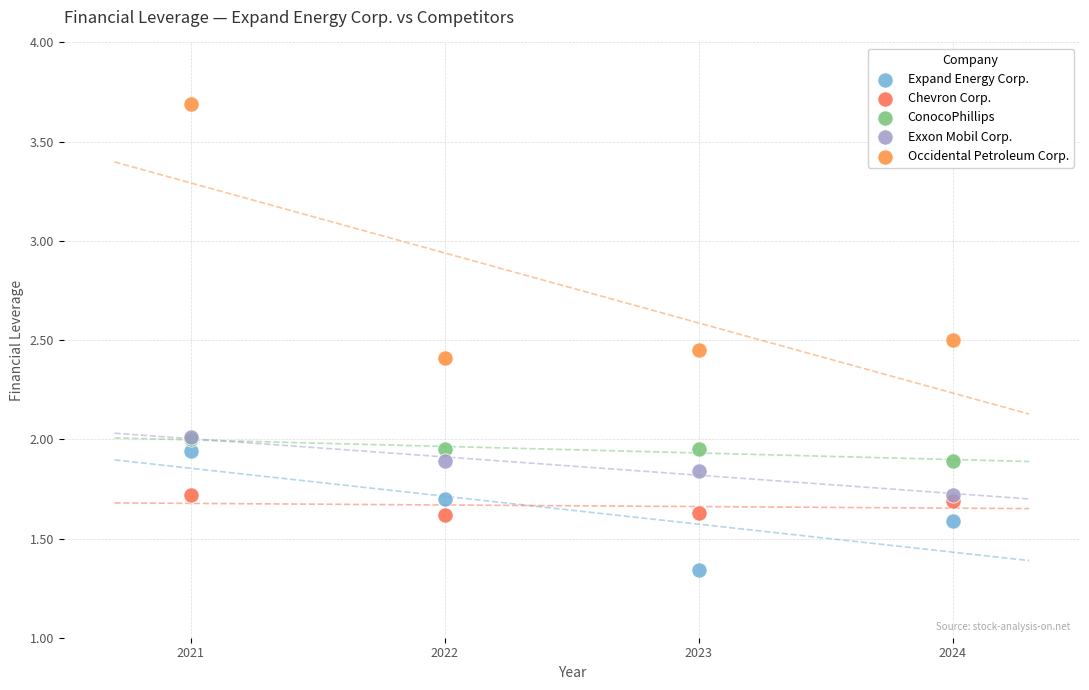

What are all the series names shown in the legend?

Expand Energy Corp., Chevron Corp., ConocoPhillips, Exxon Mobil Corp., Occidental Petroleum Corp.